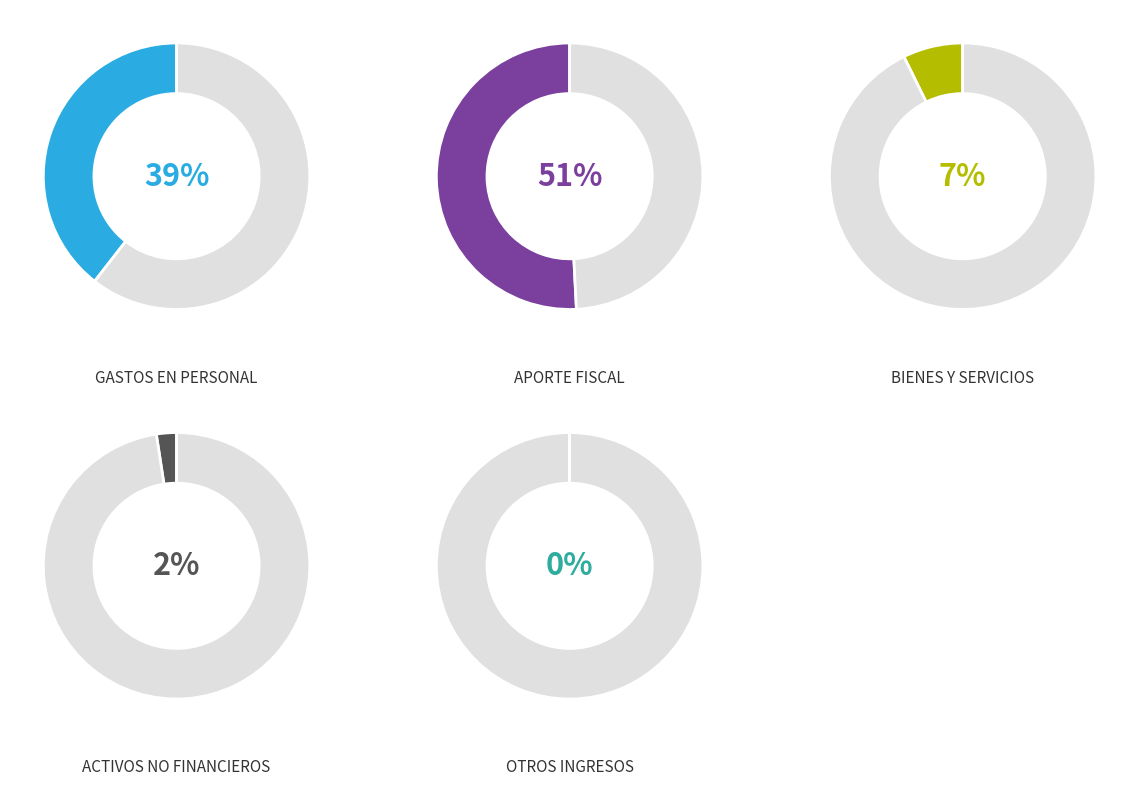

To the nearest percent, what is the difference between the BIENES Y SERVICIOS DE CONSUMO and ADQUISICIÓN DE ACTIVOS NO FINANCIEROS slice percentages?

5%